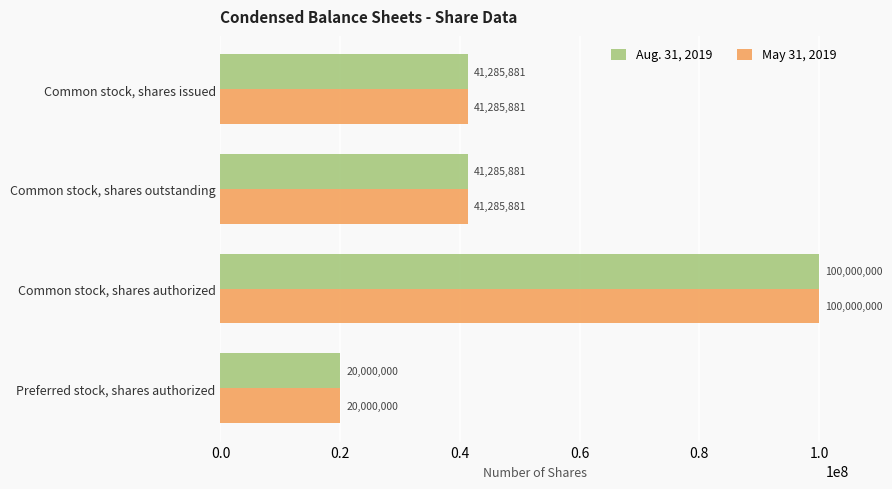

The value of Aug. 31, 2019 at Common stock, shares outstanding is 41285881. True or false?

True